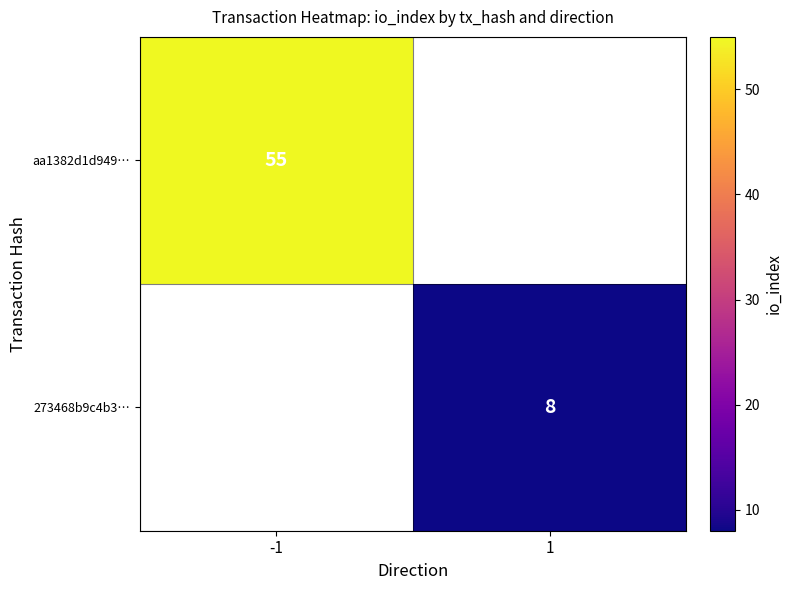

Which category has the lowest value across all series?

1